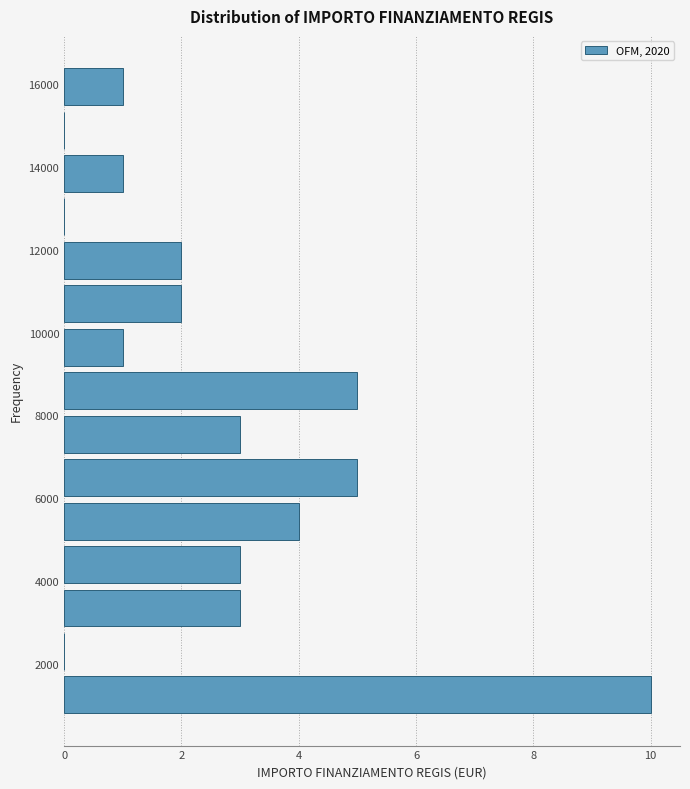

Over which range of the y-axis is the bar longest?

800 to 1800